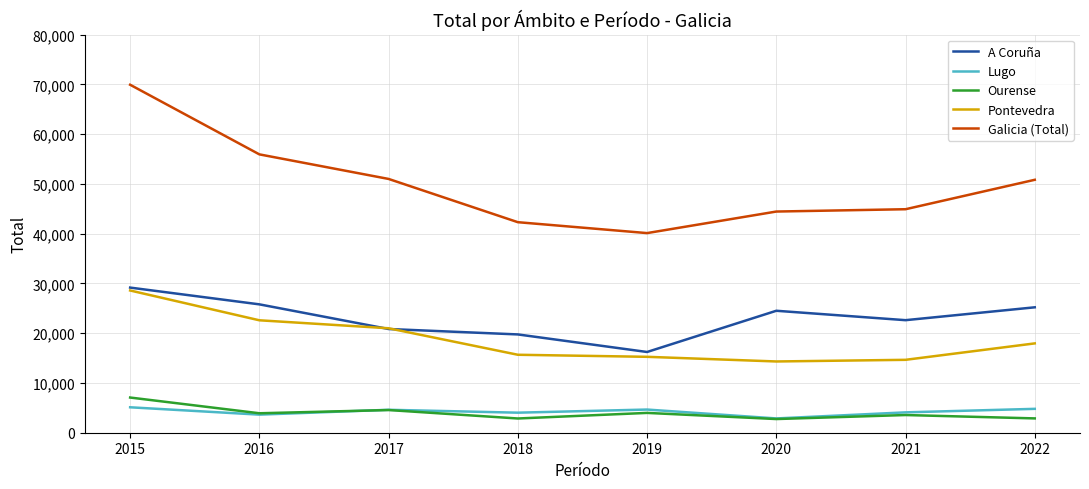

Which series changed the most between 2018 and 2020?

A Coruña